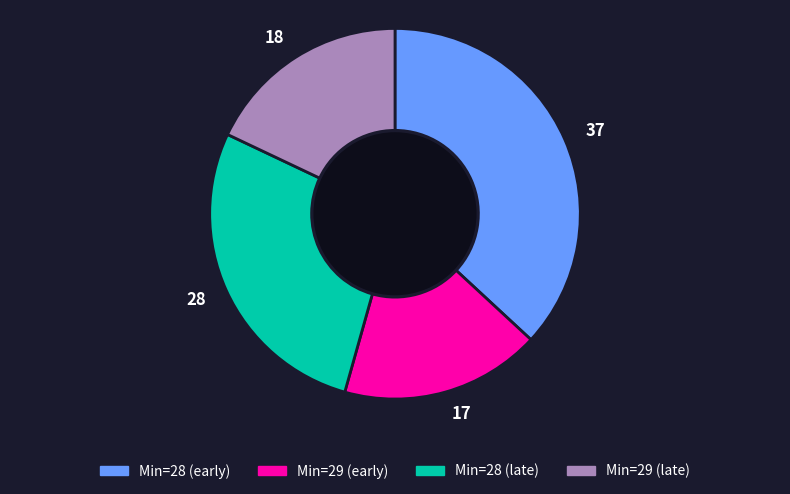

Which category has the biggest portion of the pie?

37